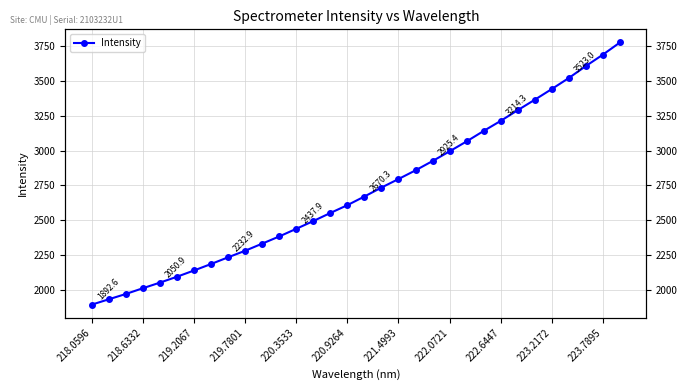

The value at 218.0596 is 2803.4. True or false?

False